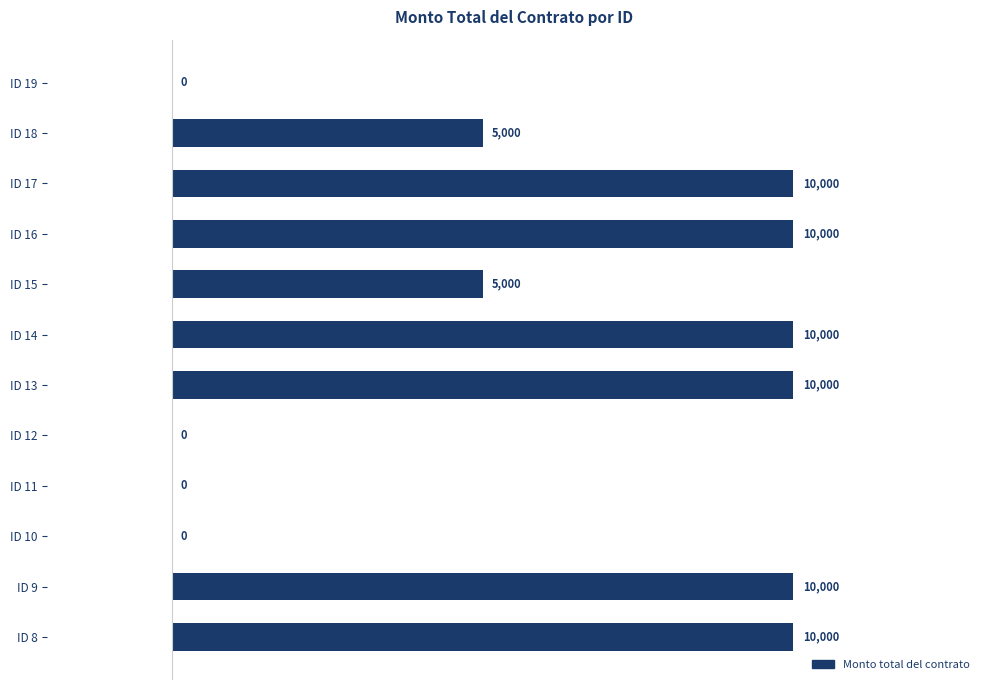

What is the sum of all values?

70000